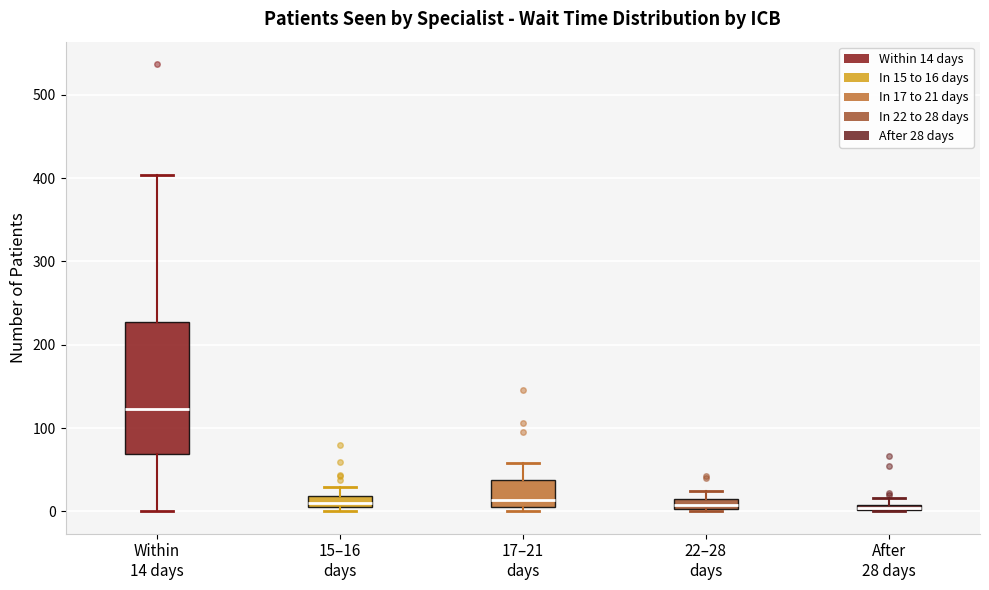

Where is the upper edge of the box for After 28 days on the y-axis? The values are not printed on the chart, so give them approximately, as read against the axis.

10